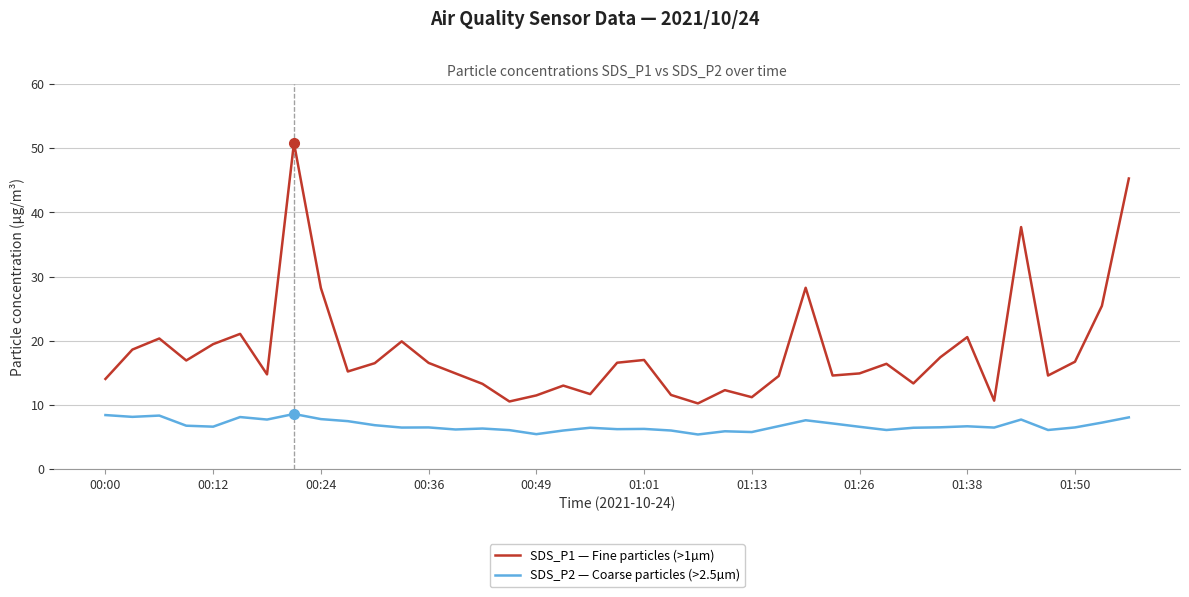

Which series has the largest range (max minus min)?

SDS_P1 — Fine particles (>1µm)